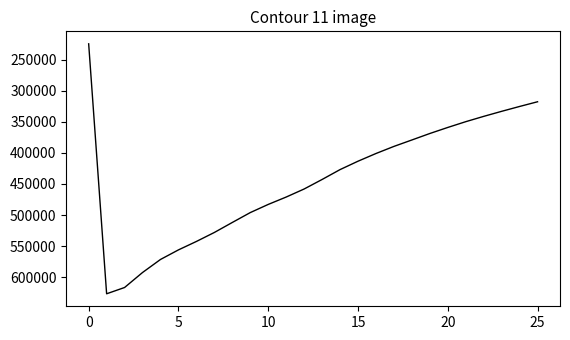

What is the minimum value shown in the chart?

224660.0